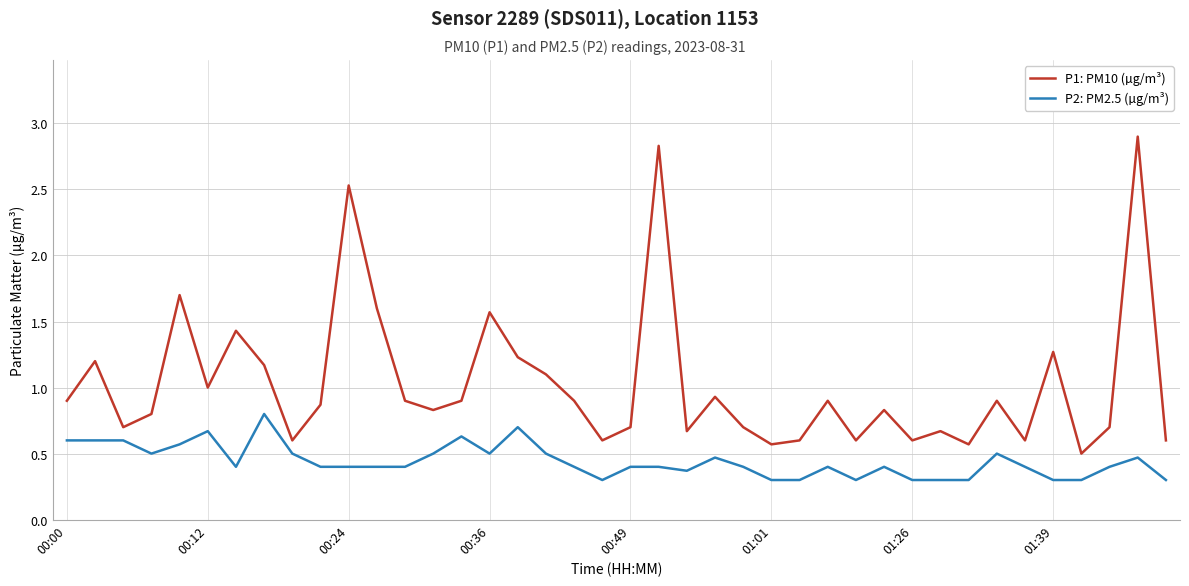

Which series has the widest spread of values?

P1: PM10 (µg/m³)